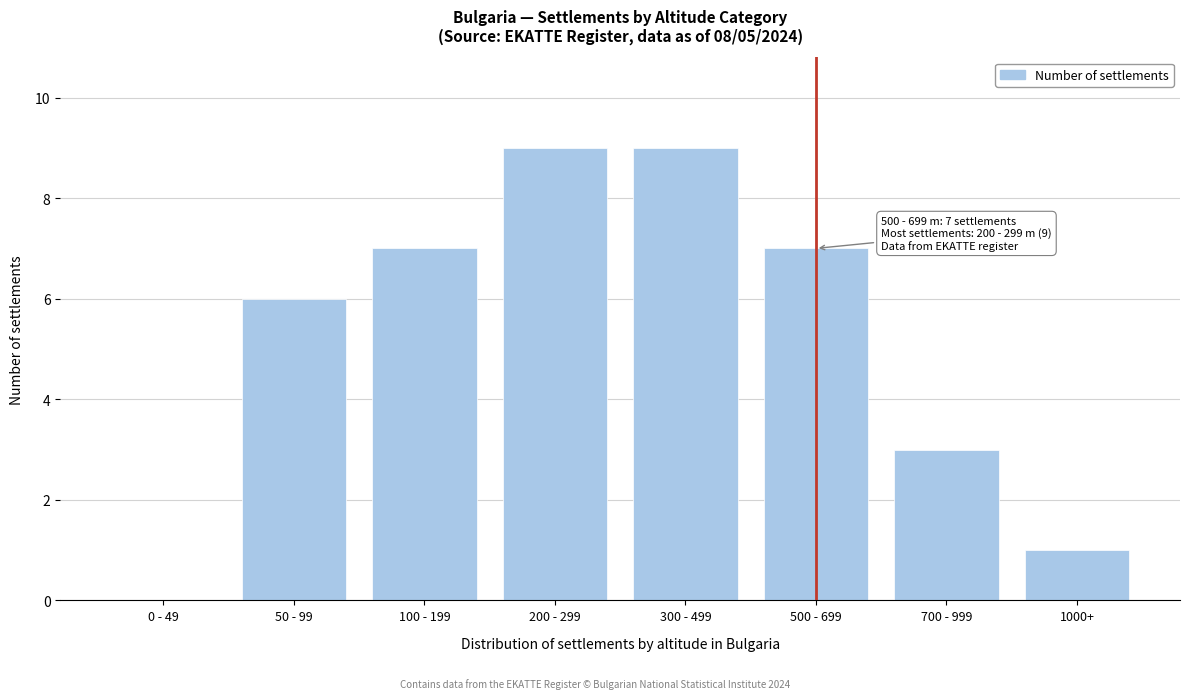

Reading left to right, list all the values displayed in this chart.

0 - 49=0	50 - 99=6	100 - 199=7	200 - 299=9	300 - 499=9	500 - 699=7	700 - 999=3	1000+=1